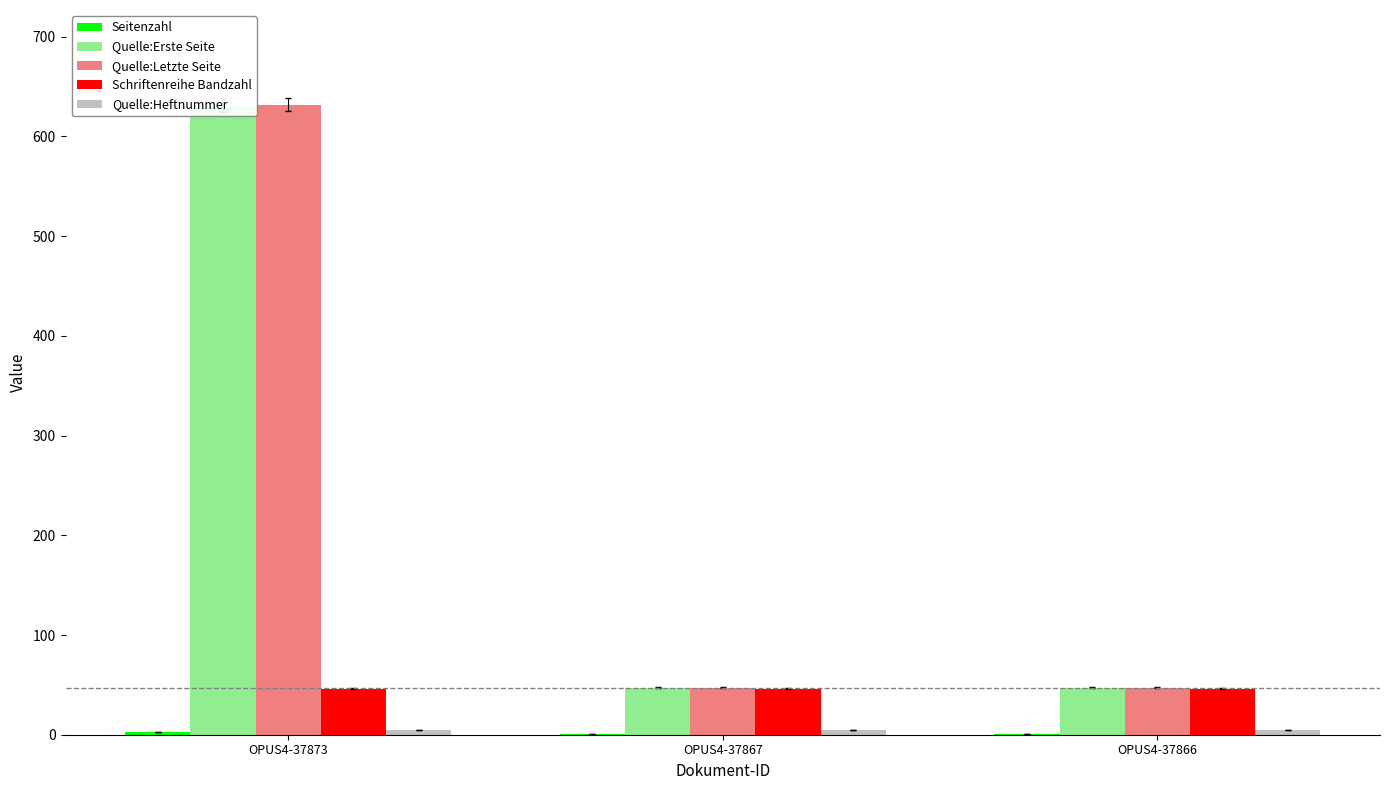

What is the total value across all series at OPUS4-37873?

1317